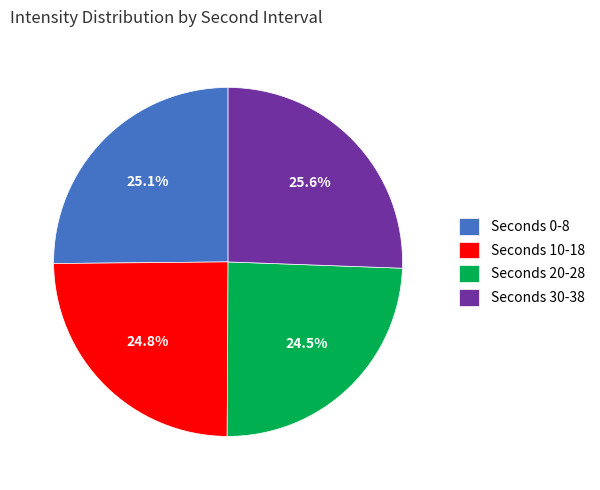

Does Seconds 0-8 represent more than half of the total?

No